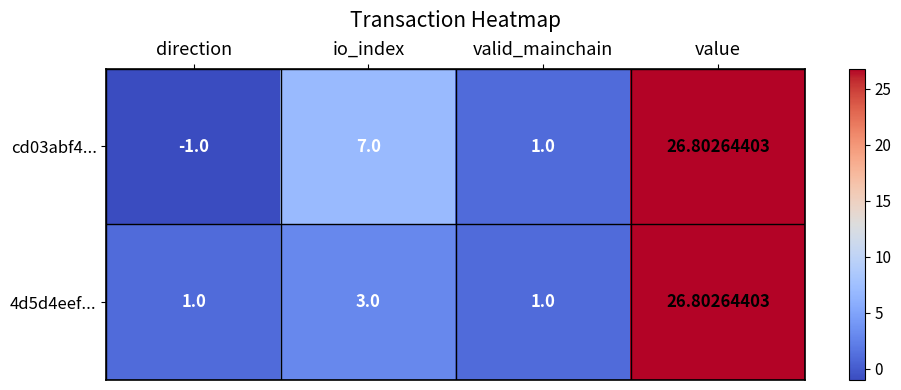

At which category does the chart reach its minimum across all series?

direction